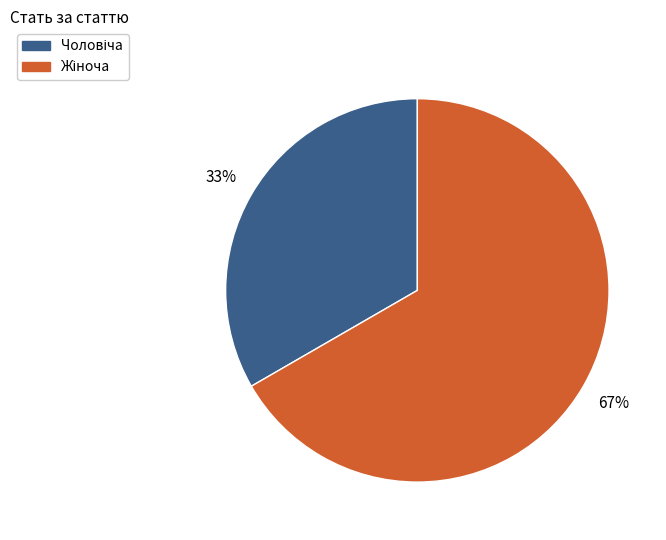

Is there any slice that represents more than half of the pie?

Yes